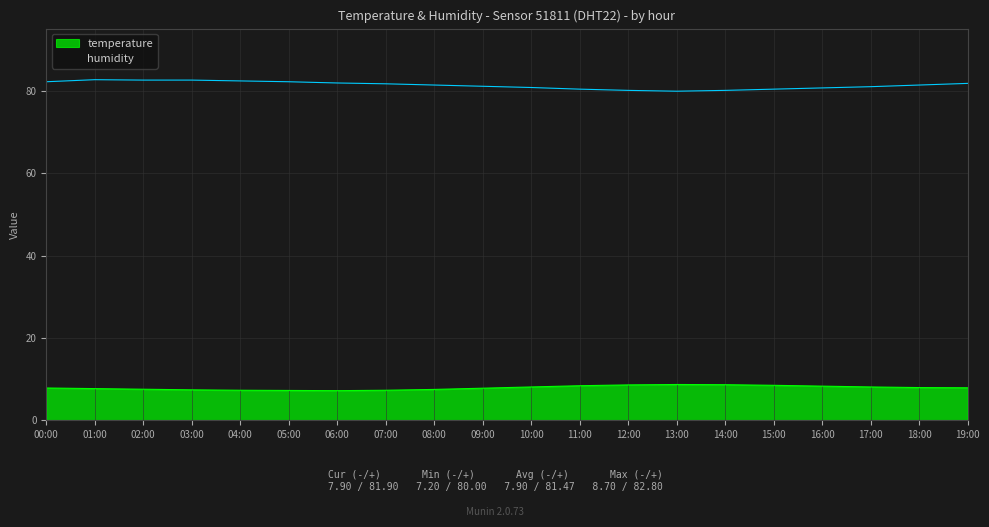

What is the spread (max minus min) of values at 08:00?

74.0